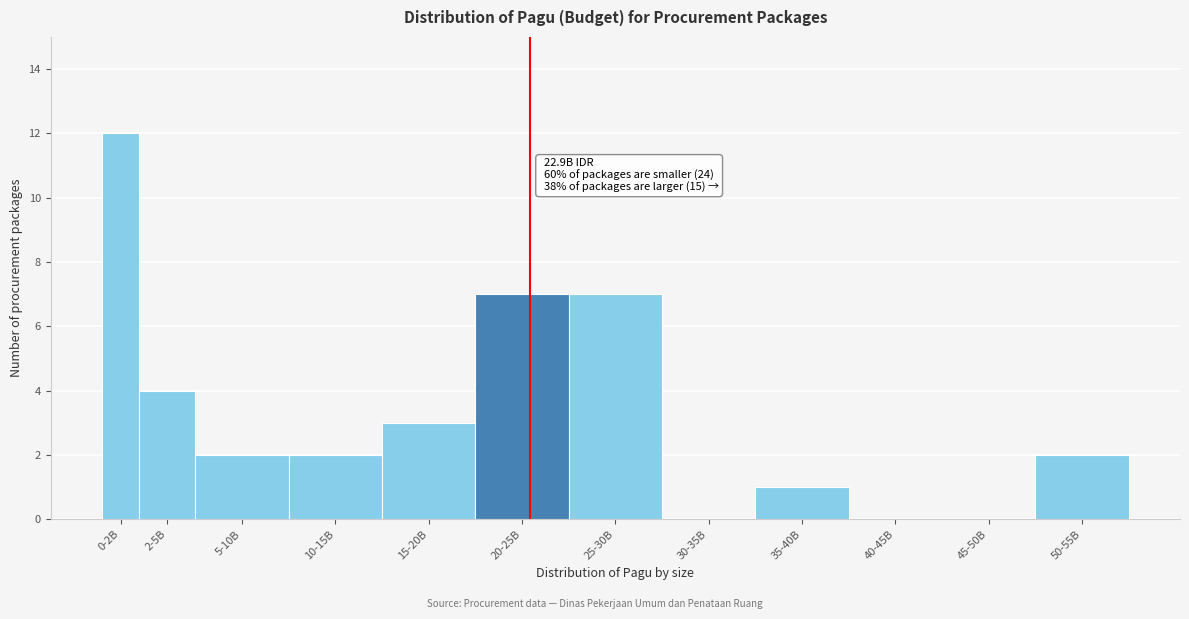

Reading left to right, extract all data points from this chart.

0-2B=12	2-5B=4	5-10B=2	10-15B=2	15-20B=3	20-25B=7	25-30B=7	30-35B=0	35-40B=1	40-45B=0	45-50B=0	50-55B=2